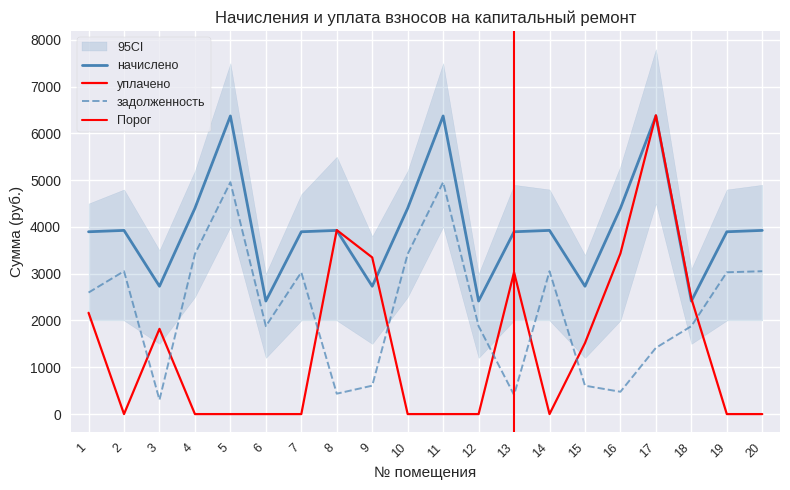

At which category does задолженность reach its first local valley?

3